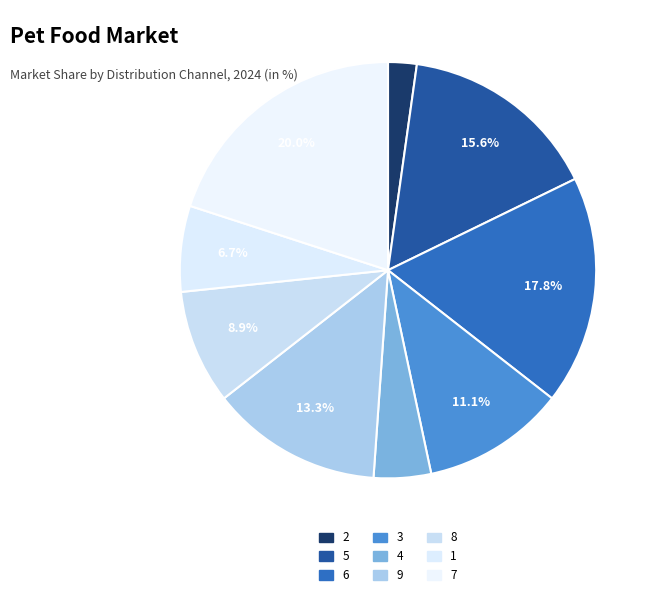

Between 3 and 1, which is larger?

3